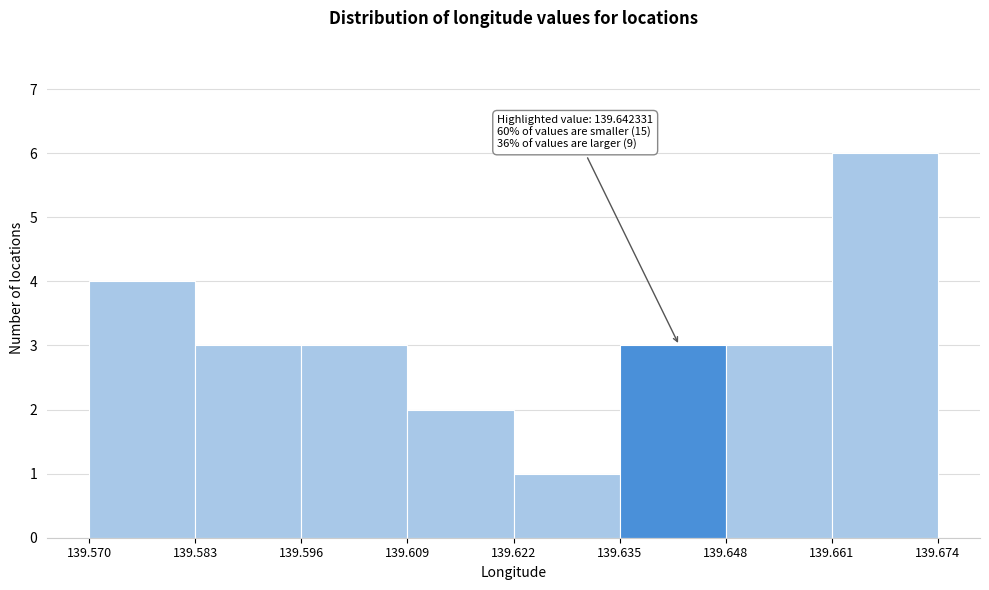

Which range on the x-axis has the tallest bar?

139.661 to 139.674